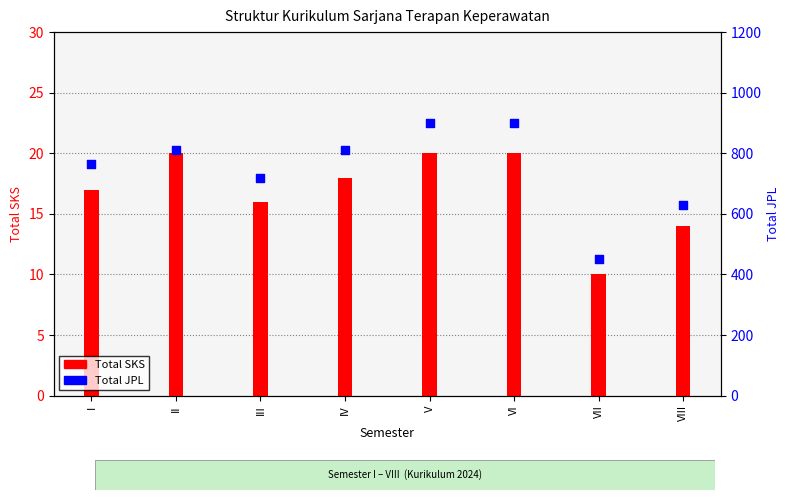

At how many categories does at least one series exceed 337?

8